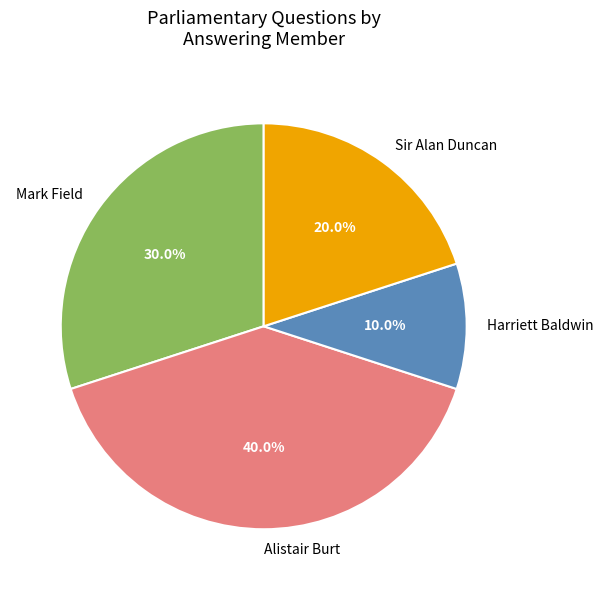

Does any single category account for the majority?

No